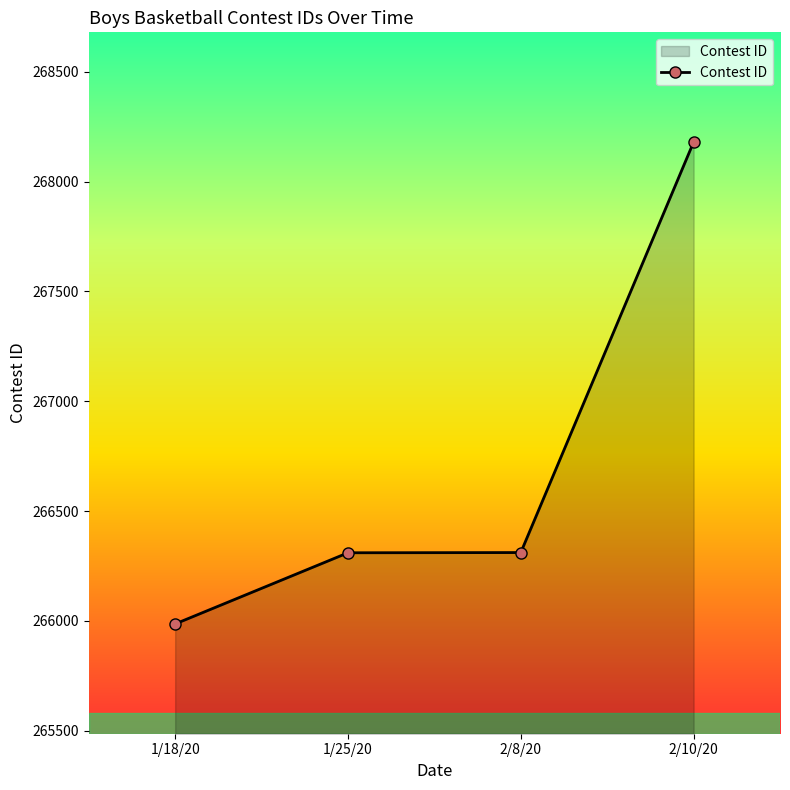

Which has a higher value, 1/18/20 or 1/25/20?

1/25/20